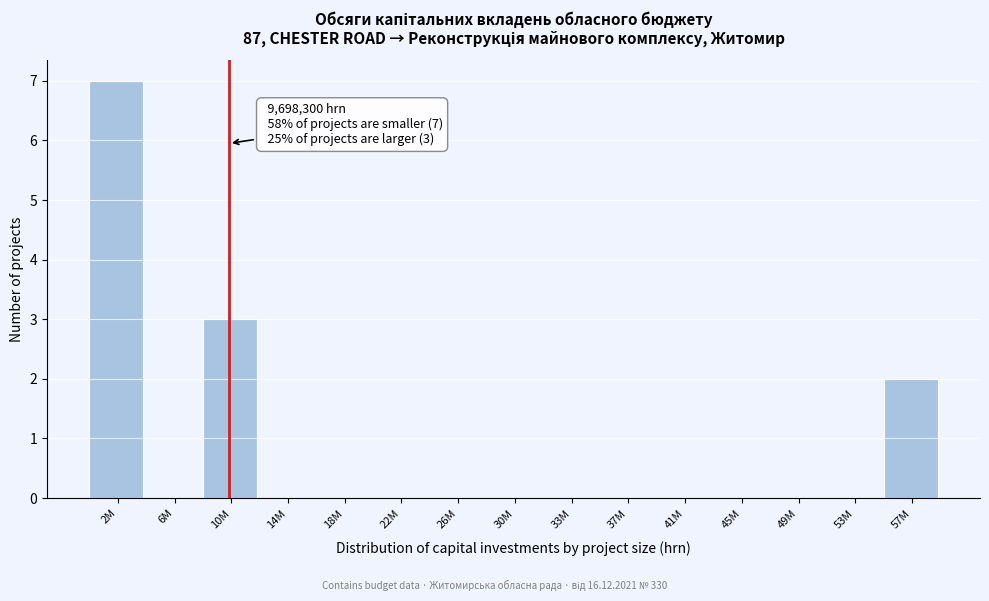

Reading left to right, what are all the values shown in this chart?

2M=7	6M=0	10M=3	14M=0	18M=0	22M=0	26M=0	30M=0	33M=0	37M=0	41M=0	45M=0	49M=0	53M=0	57M=2